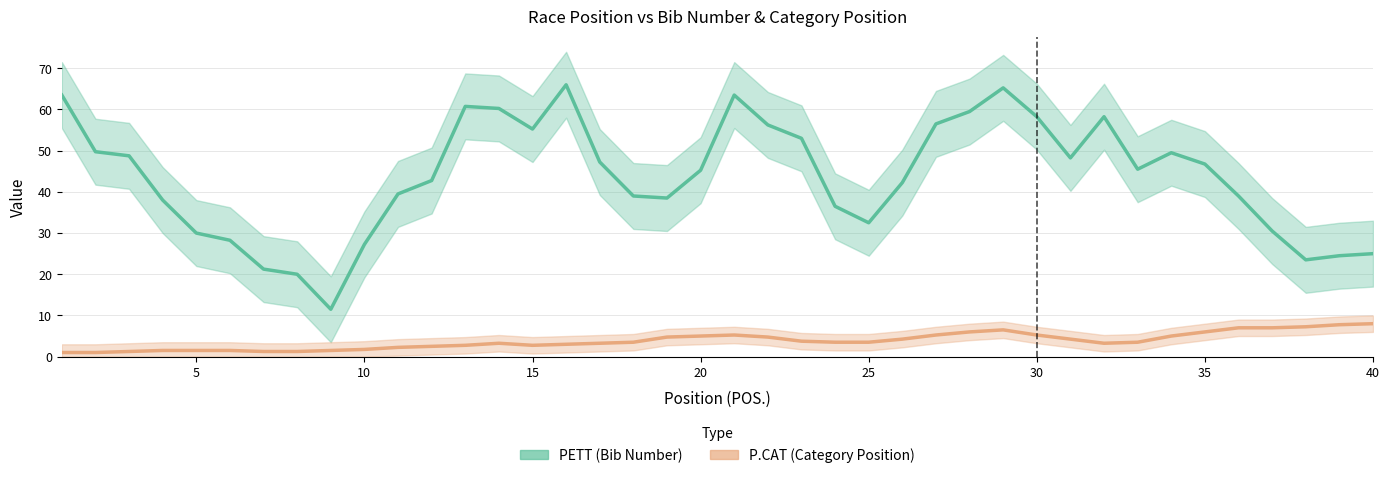

What is the maximum value shown in the chart?

66.0